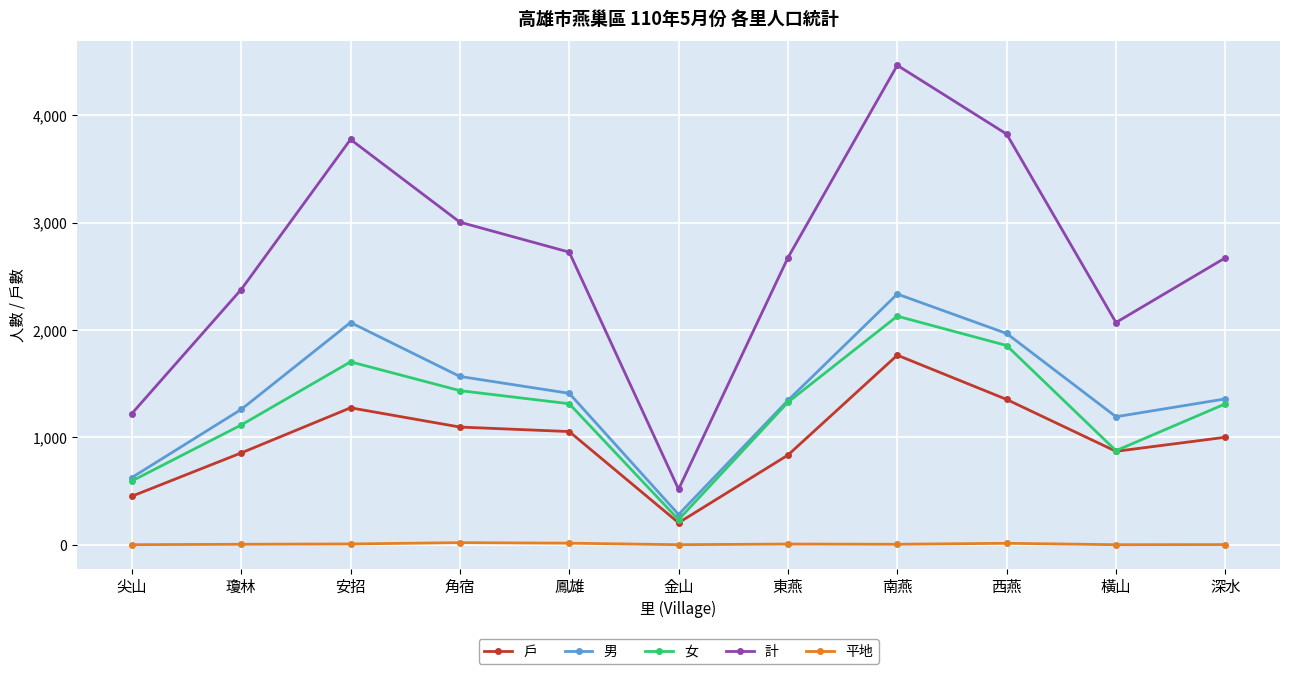

Where is 男 nearest to the value 1309?

東燕